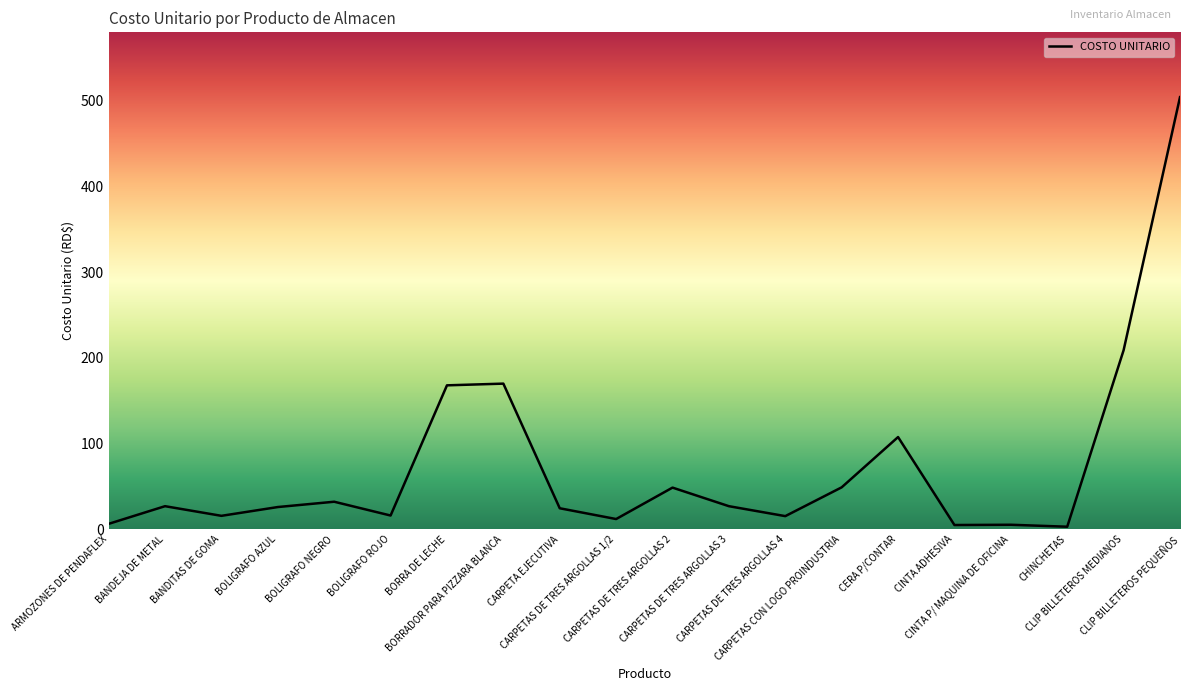

Is this an area chart (filled region under the line)?

Yes